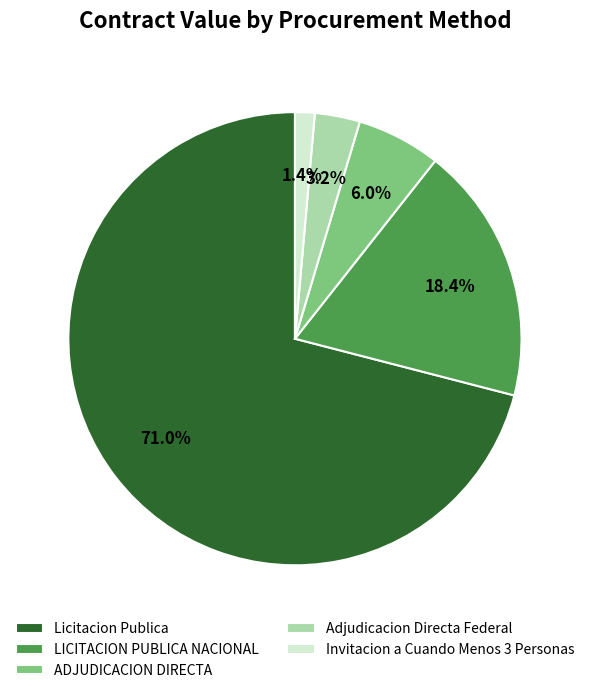

Which slice is the smallest?

Invitacion a Cuando Menos 3 Personas